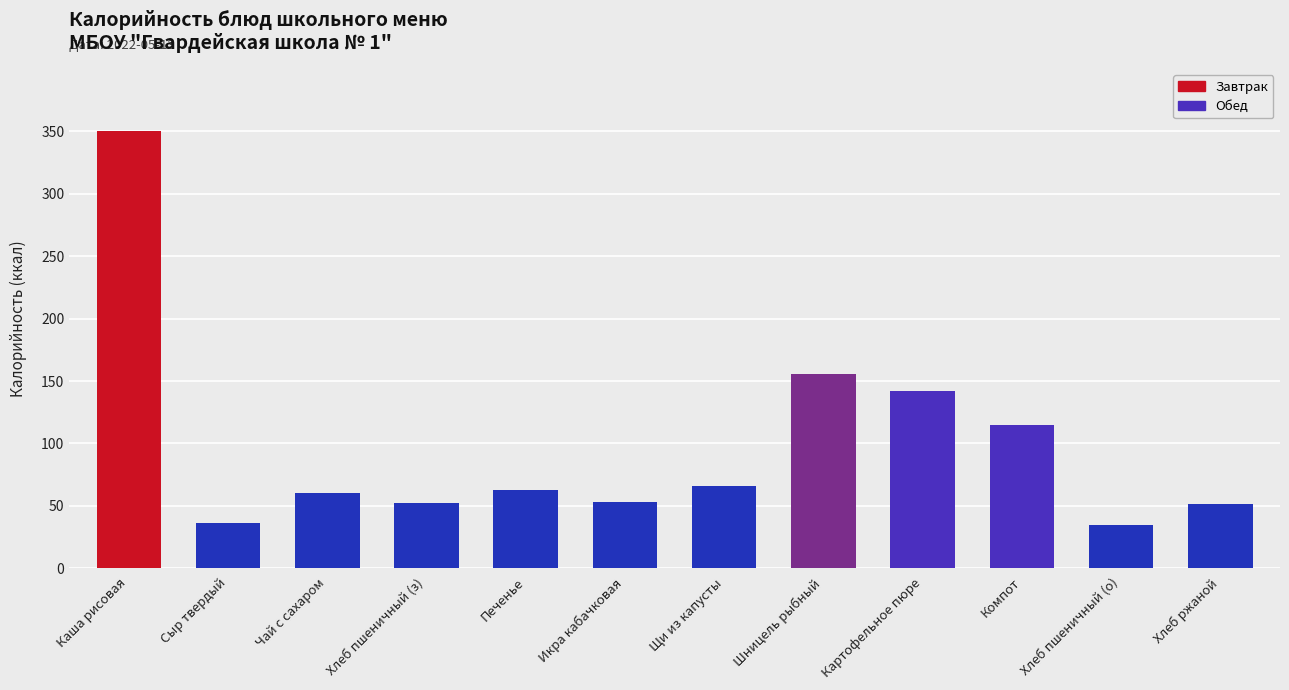

What is the value of the 12th bar from the left?

51.5